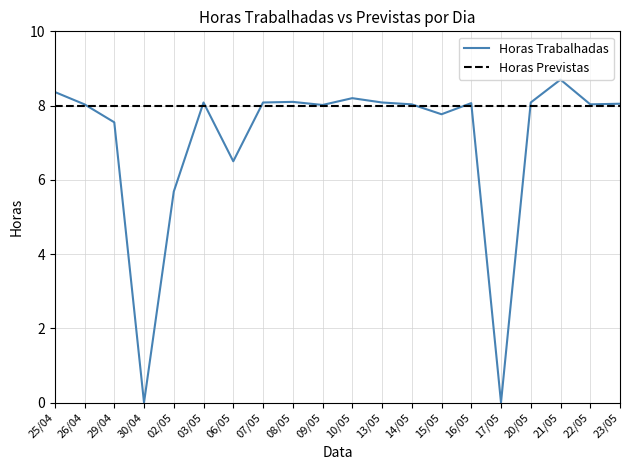

The Horas Trabalhadas series shows 8.1 at 16/05. True or false?

True